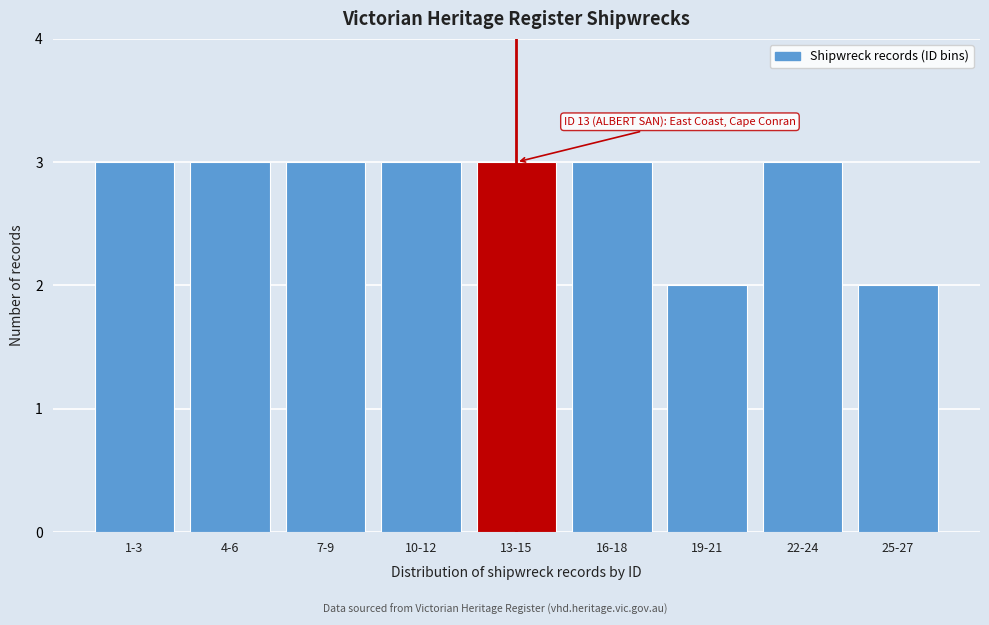

Reading right to left, transcribe all the data shown in this chart.

2	3	2	3	3	3	3	3	3